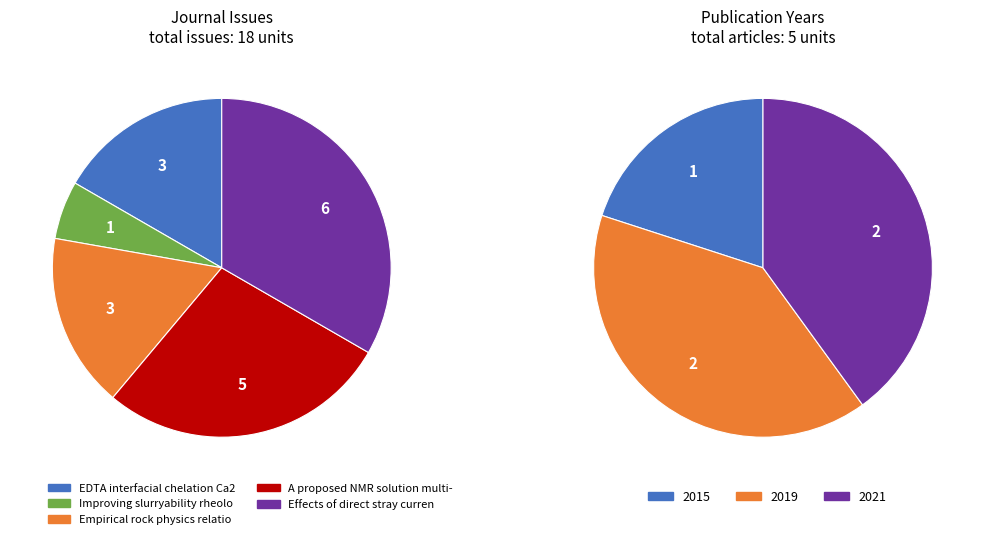

Rank the categories by value from highest to lowest.

Effects of direct stray current, A proposed NMR solution multi-phase, EDTA interfacial chelation Ca2+, Empirical rock physics relationships, Improving slurryability rheology